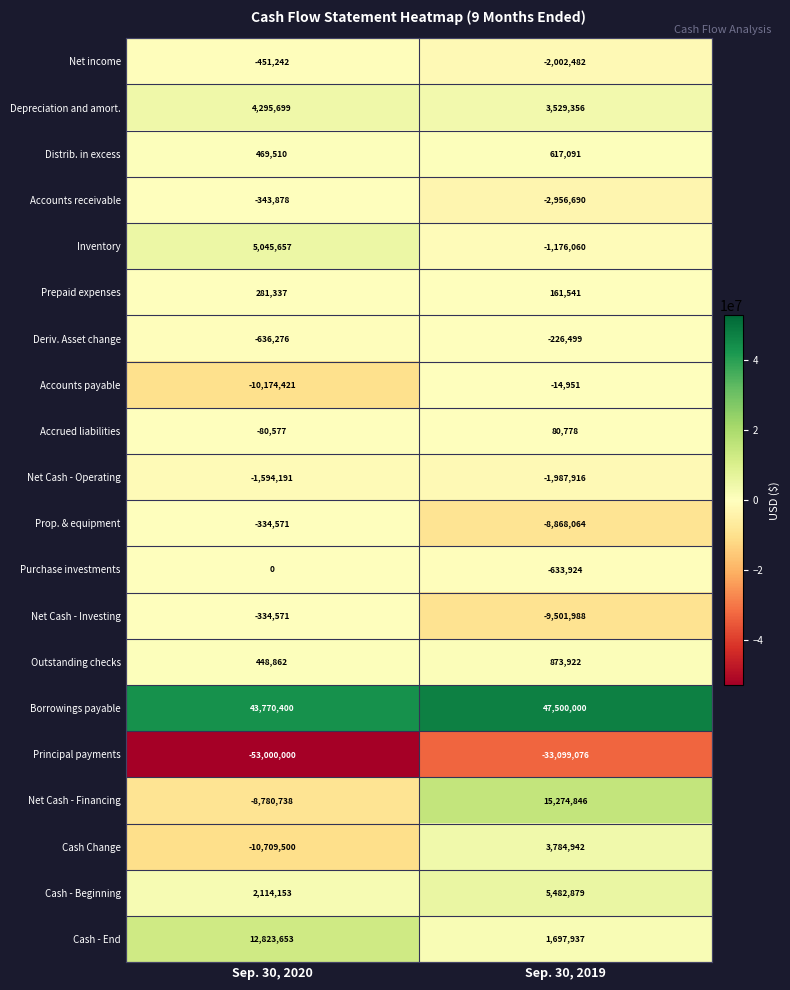

At which label does Prop. & equipment reach its minimum?

Sep. 30, 2019